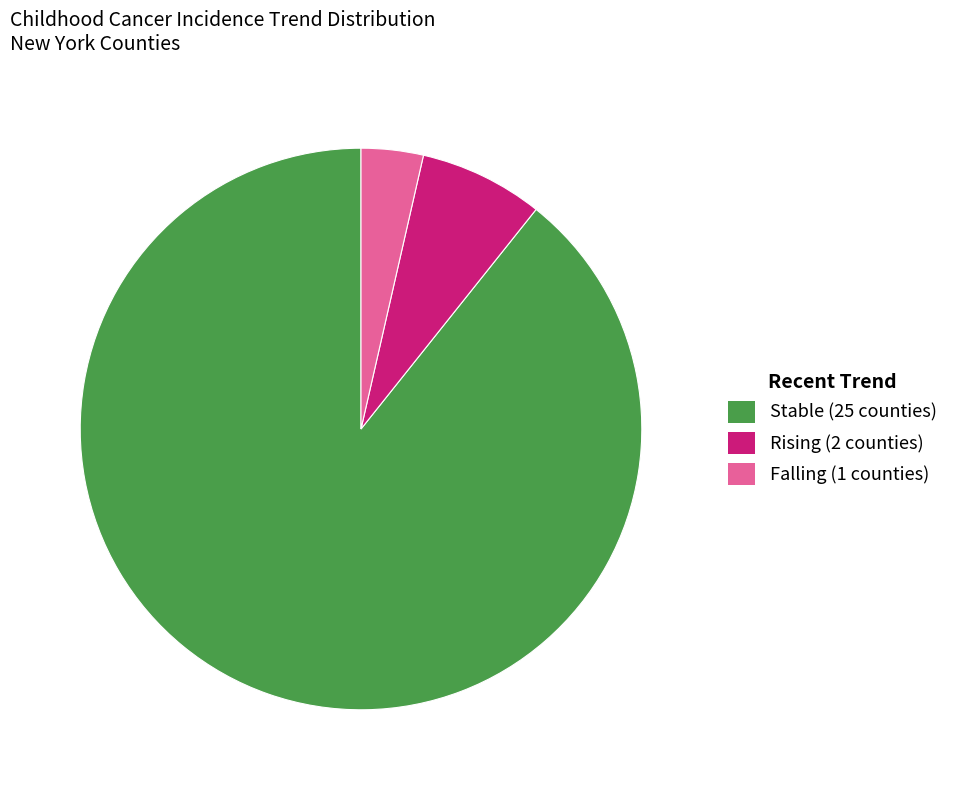

Is there a majority slice in this chart?

Yes